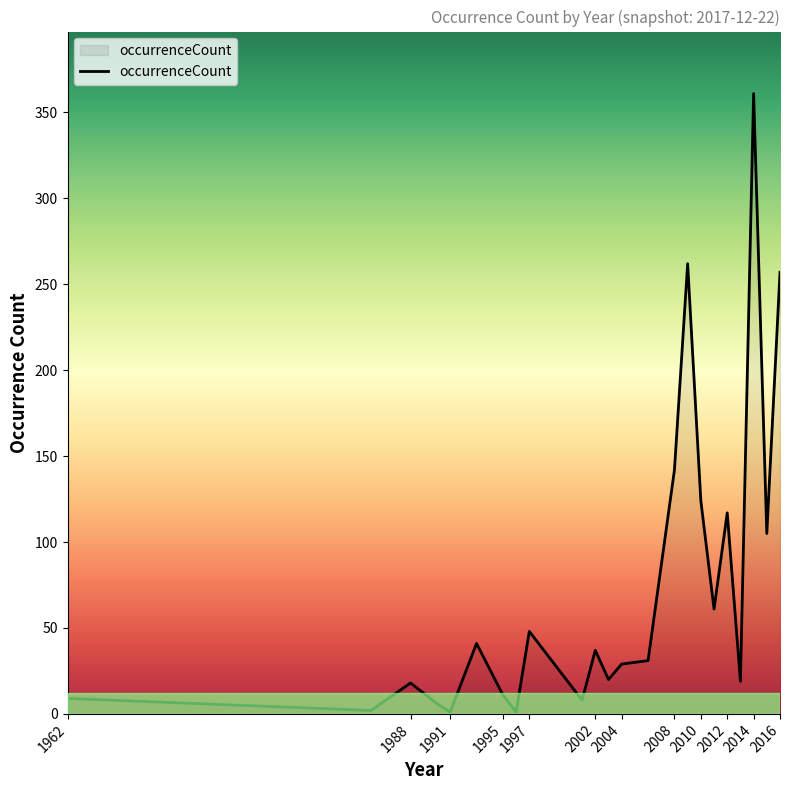

What is the difference between the maximum and minimum values?

360